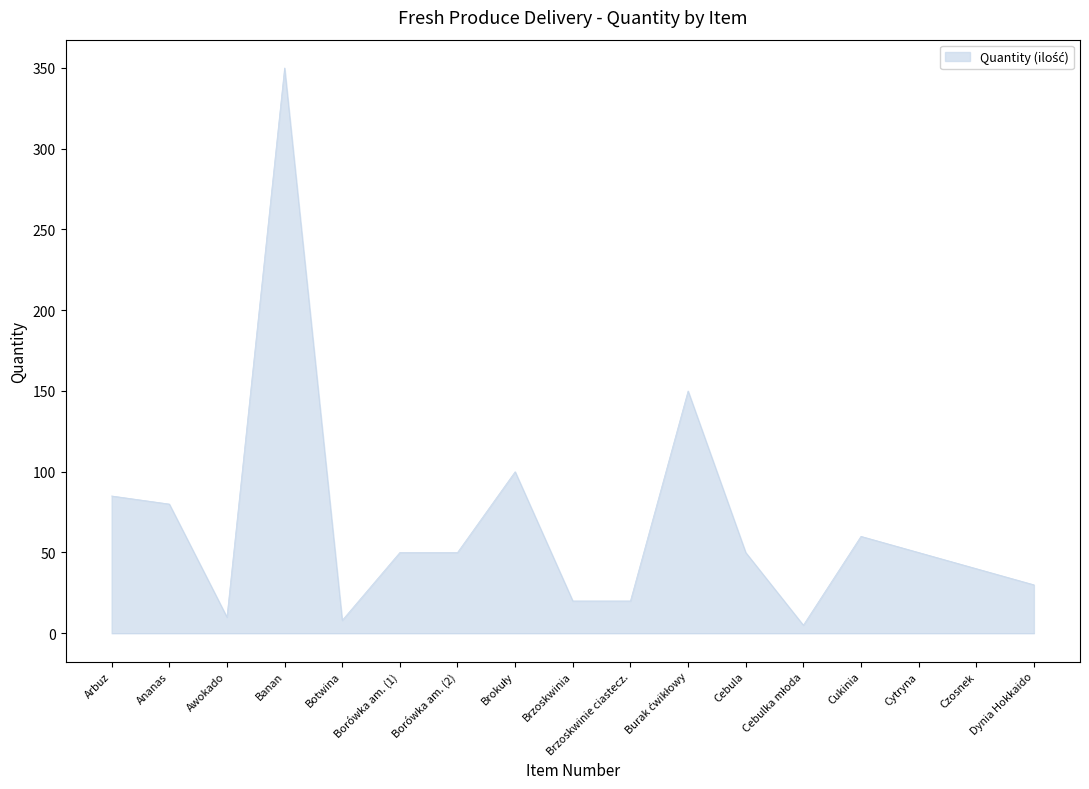

True or false: the data shows 10 at Awokado.

True